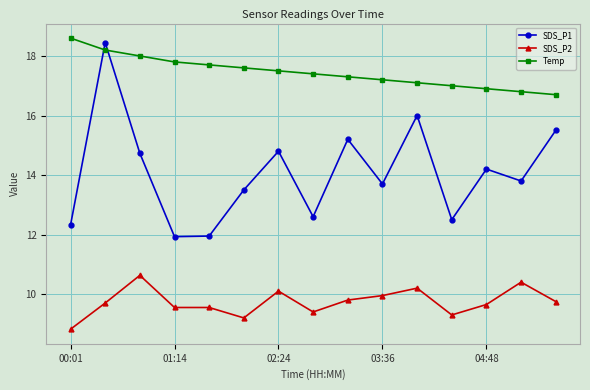

What is the difference between the second highest and minimum values in the Temp series?

1.5